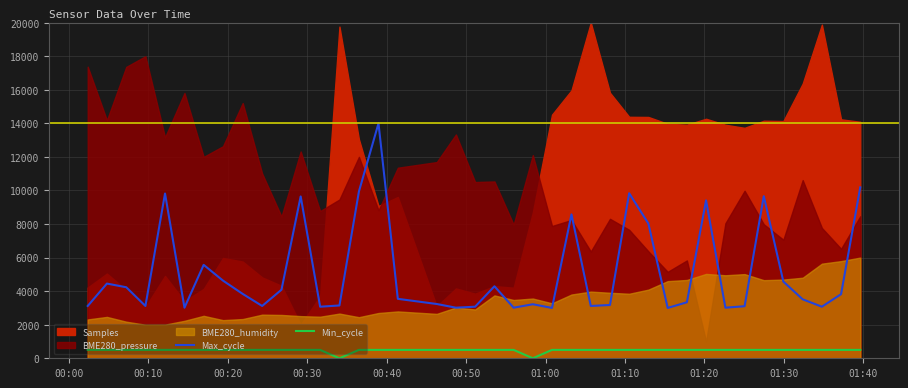

What is the difference between the second highest and minimum values in the Max_cycle series?

7186.7